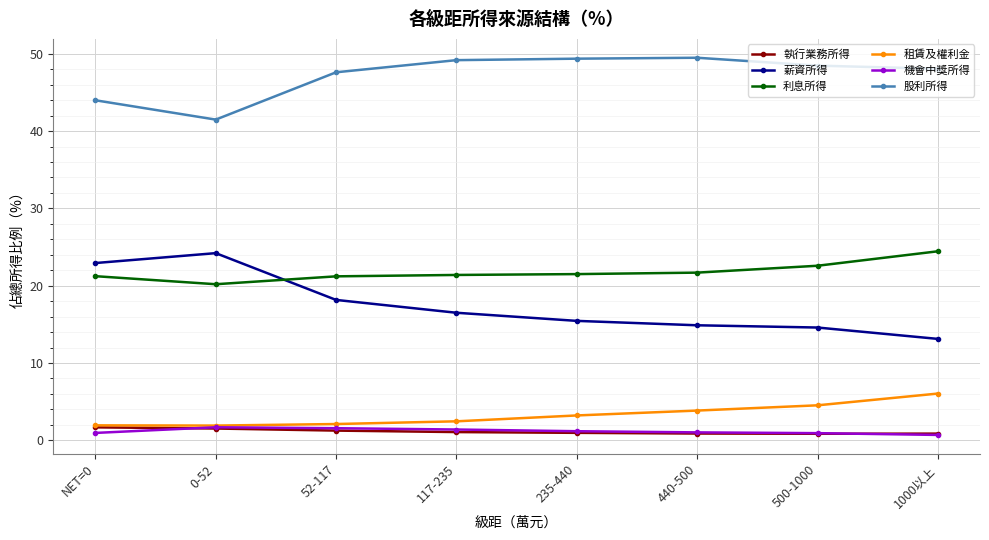

Which series has the widest spread of values?

薪資所得